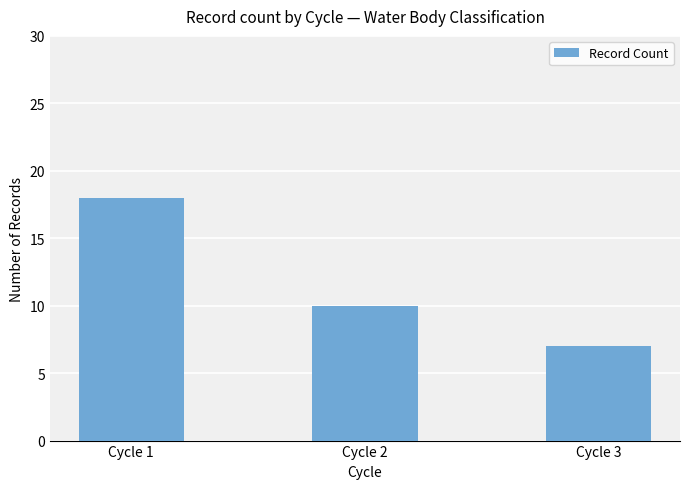

Where is the data nearest to the value 12?

Cycle 2